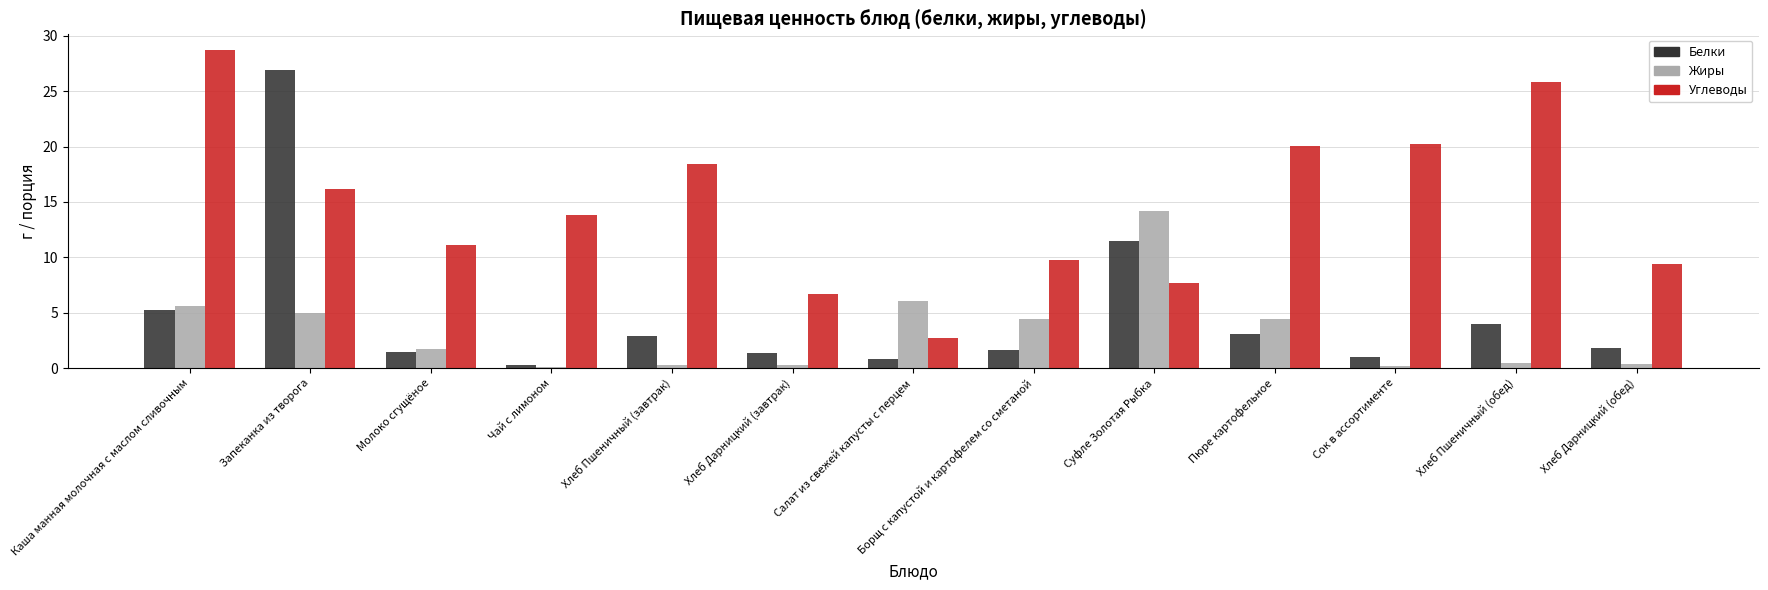

At which category is the sum across all series the highest?

Запеканка из творога